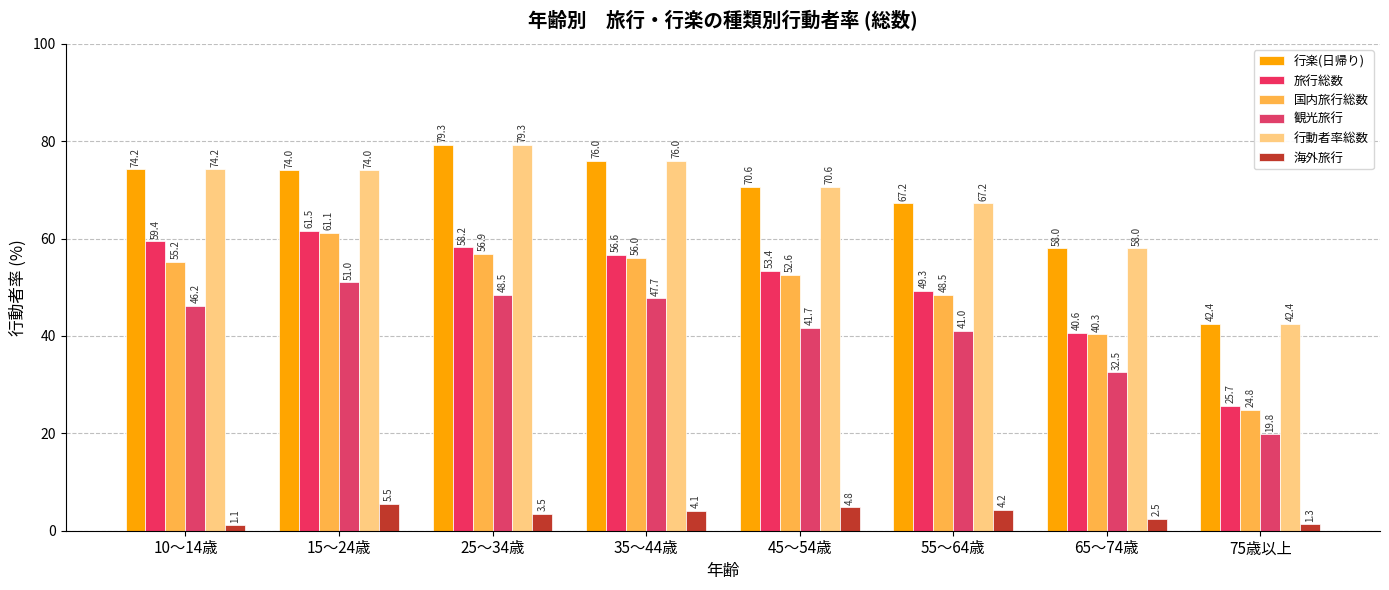

What is the sum of the 行楽(日帰り) values at 25～34歳 and 10～14歳?

153.5